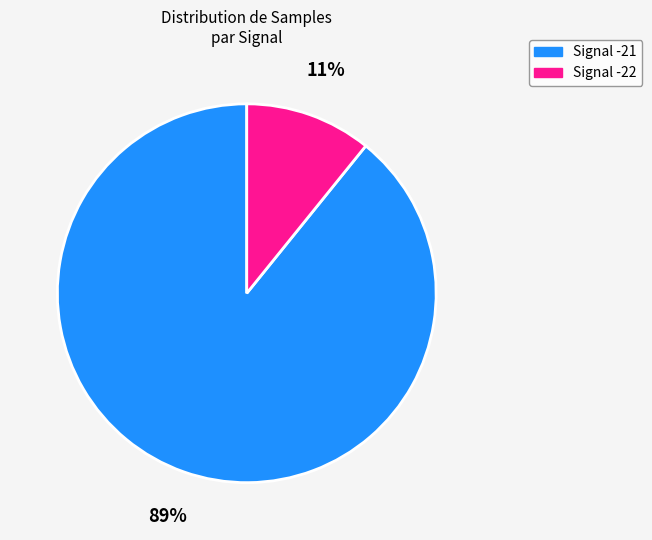

Rank the categories by value from highest to lowest.

Signal -21, Signal -22